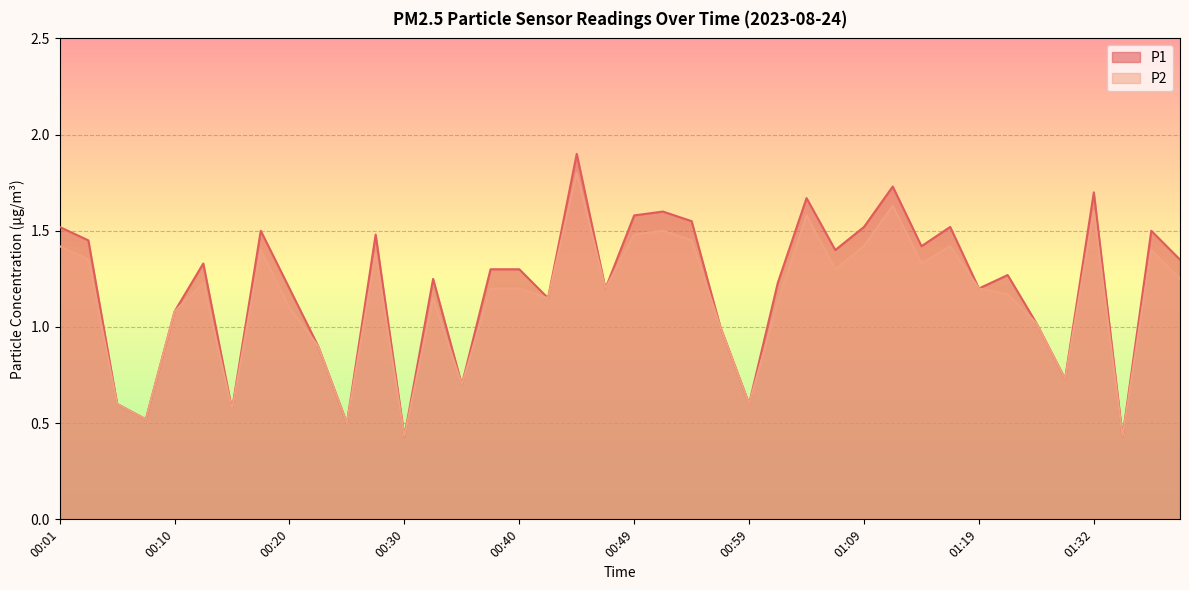

Rank the categories by P2 value from highest to lowest.

00:45, 01:11, 01:32, 01:04, 00:52, 00:49, 00:54, 00:01, 01:09, 01:17, 00:18, 01:37, 00:28, 00:03, 01:14, 01:06, 01:43, 00:13, 00:37, 00:40, 00:47, 01:19, 01:25, 00:32, 00:42, 01:02, 00:20, 00:10, 01:27, 00:57, 00:23, 01:30, 00:35, 00:06, 00:59, 00:15, 00:08, 00:25, 00:30, 01:34